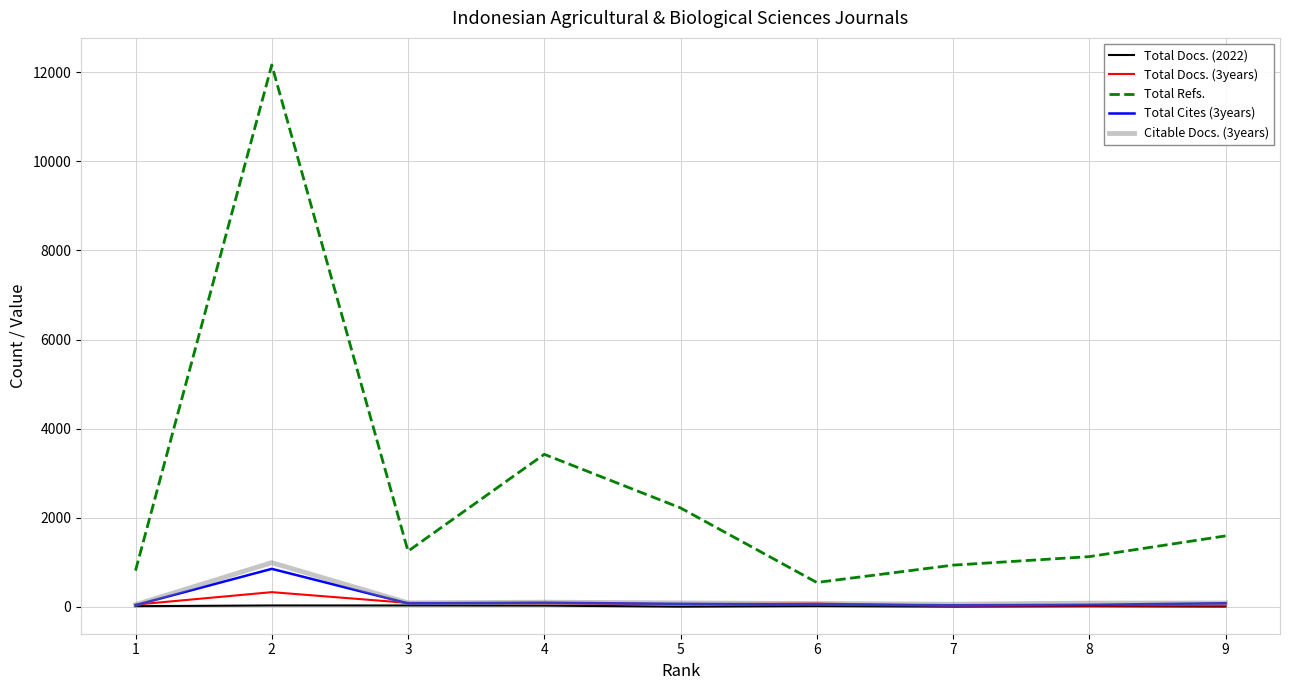

What is the greatest value displayed?

12160